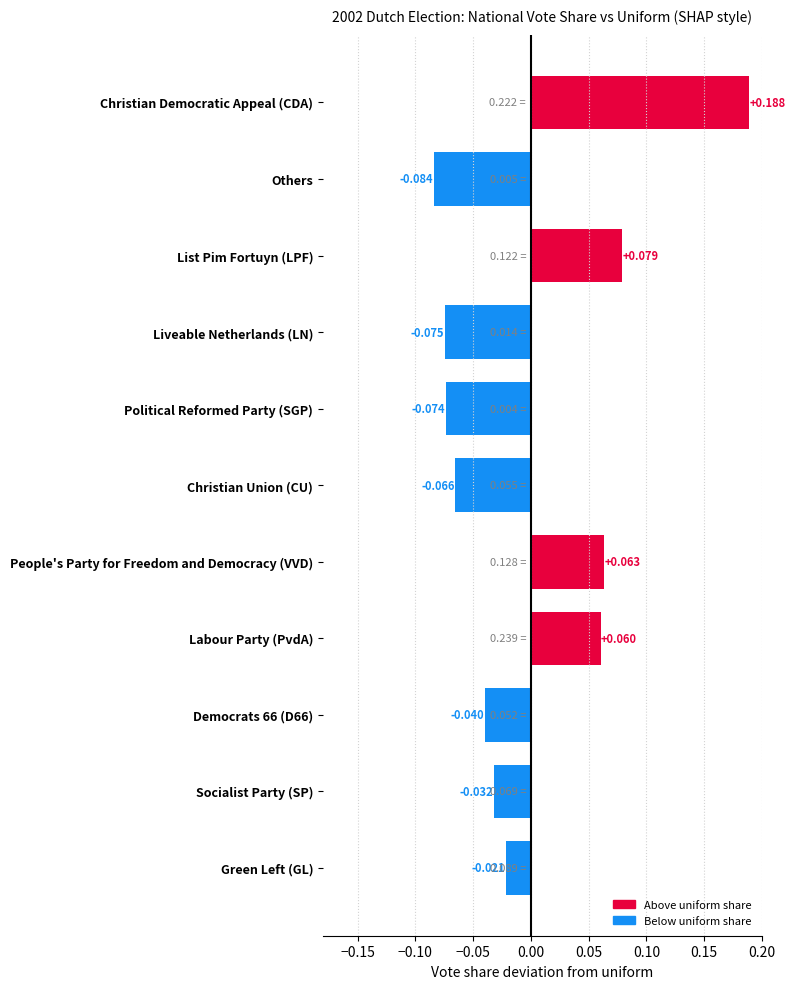

Where is the data nearest to the value 0?

Green Left (GL)